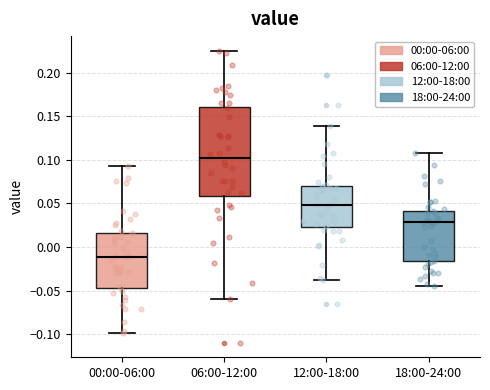

Reading left to right, read every box against the y-axis: the position of its median line, the range the box covers, and the ends of its whiskers. The values are not printed on the chart, so give them approximately, as read against the axis.

00:00-06:00: median -0.010, box -0.045 to 0.015, whiskers -0.100 to 0.095
06:00-12:00: median 0.100, box 0.060 to 0.160, whiskers -0.060 to 0.225
12:00-18:00: median 0.050, box 0.025 to 0.070, whiskers -0.040 to 0.140
18:00-24:00: median 0.030, box -0.015 to 0.040, whiskers -0.045 to 0.110